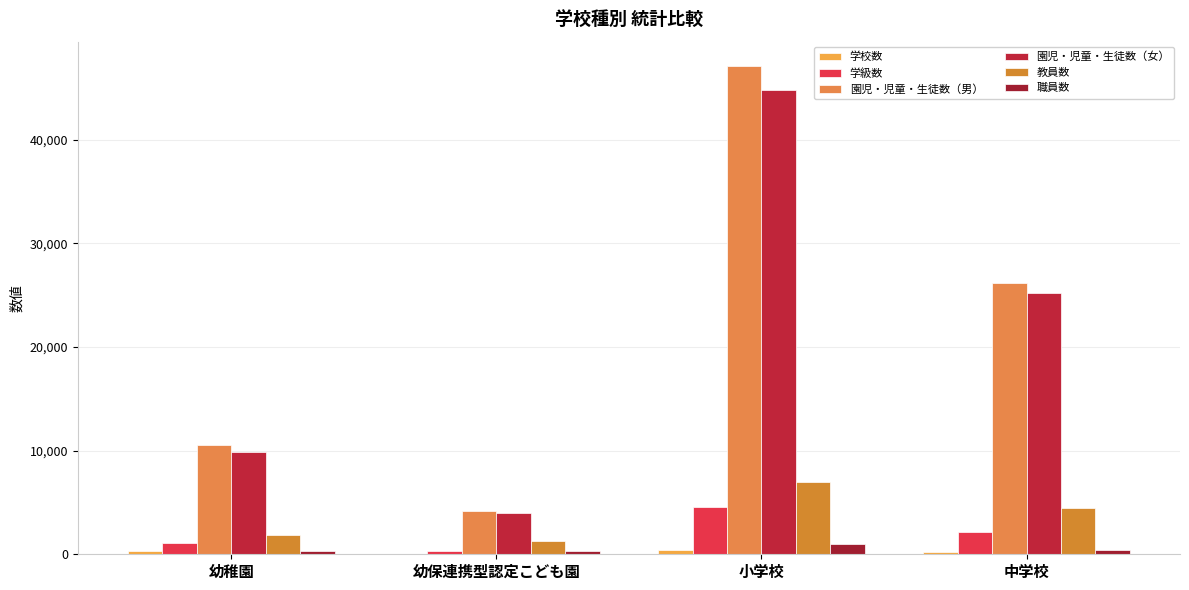

List the series in order of their peak value, highest first.

園児・児童・生徒数（男）, 園児・児童・生徒数（女）, 教員数, 学級数, 職員数, 学校数